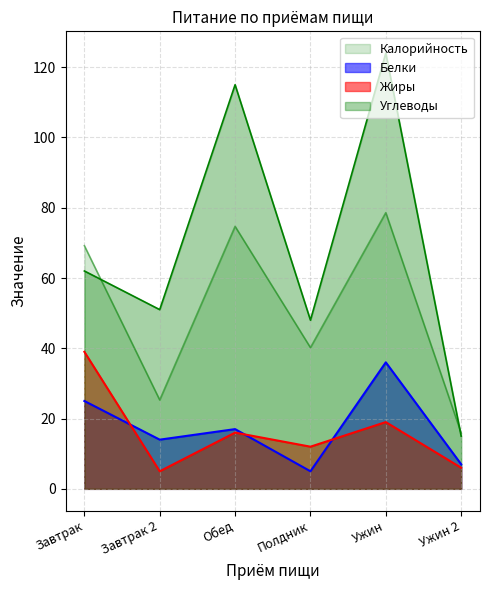

What is the label of the 4th point from the left?

Полдник